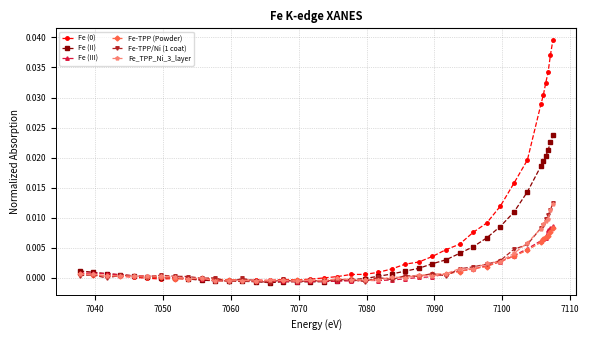

True or false: Fe-TPP (Powder) has more than 1 interior local peaks.

True